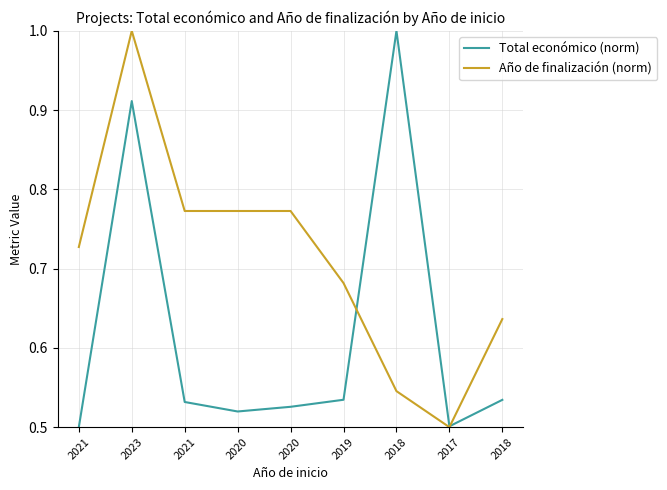

Does the chart have visible grid lines?

Yes